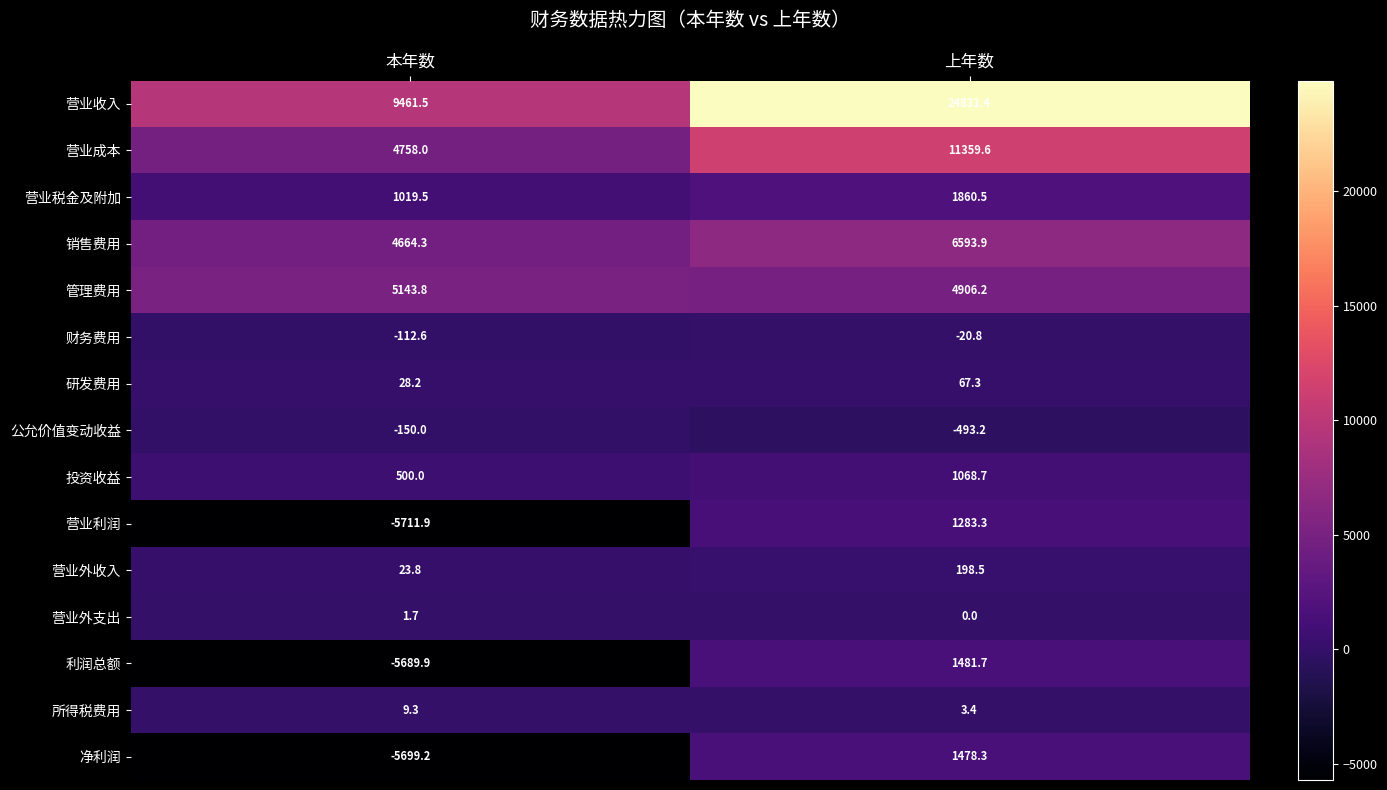

At how many categories does at least one series exceed 818?

2